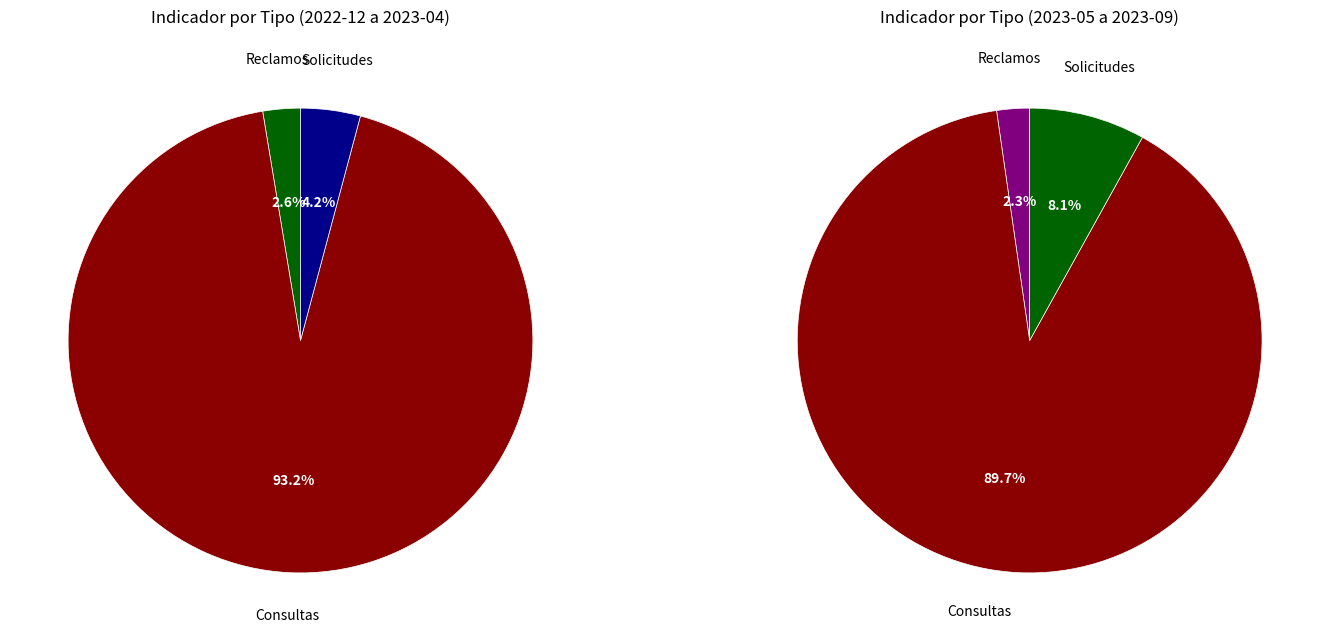

To the nearest percent, what is the difference between the 2023-09 and 2023-04 slice percentages?

1%